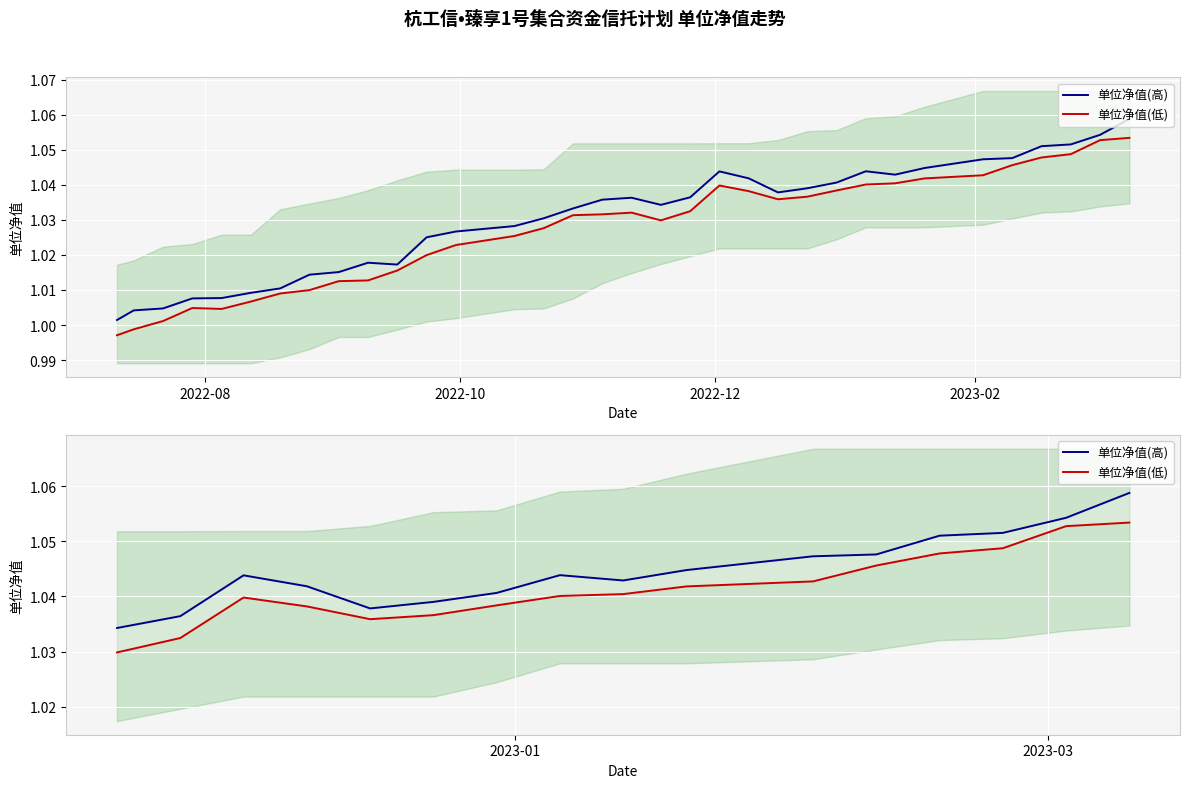

Is the value of 单位净值(低) at 2022-10 greater than the value of 单位净值(高) at 10?

No